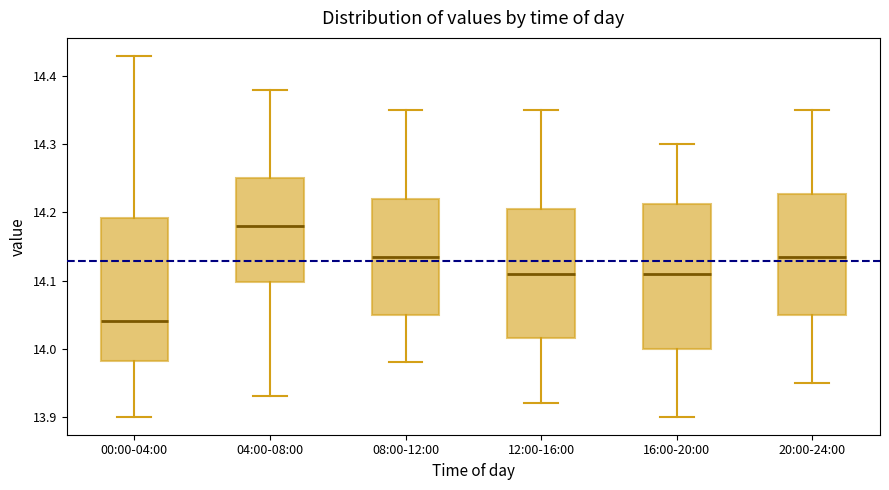

Which box has the lowest median line?

00:00-04:00